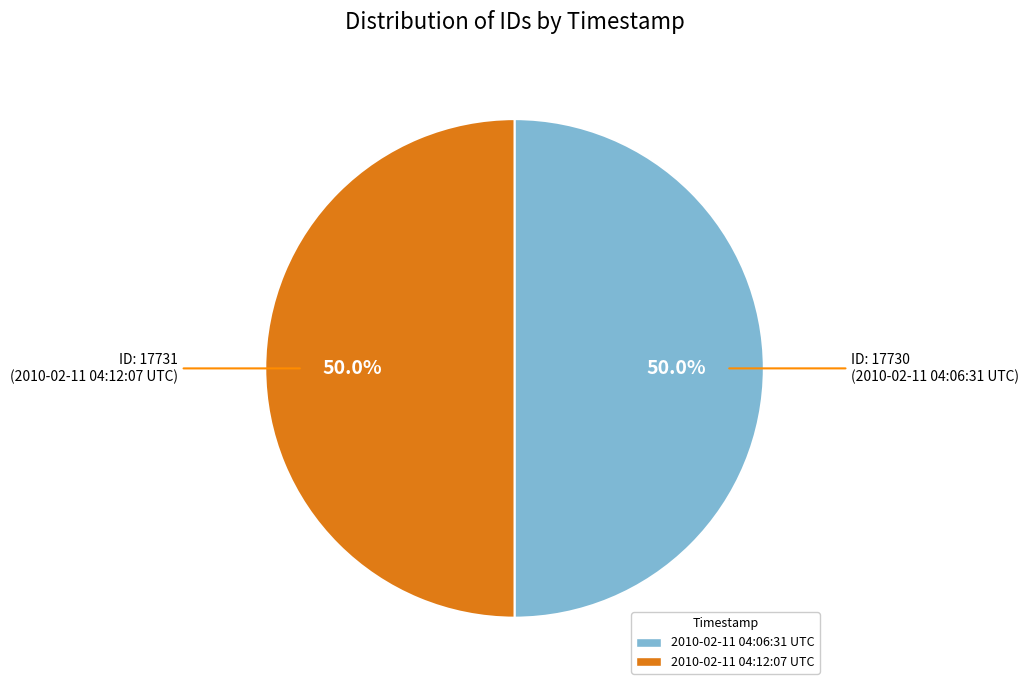

Approximately how many times larger is the value at 2010-02-11 04:06:31 UTC compared to 2010-02-11 04:12:07 UTC?

1.0